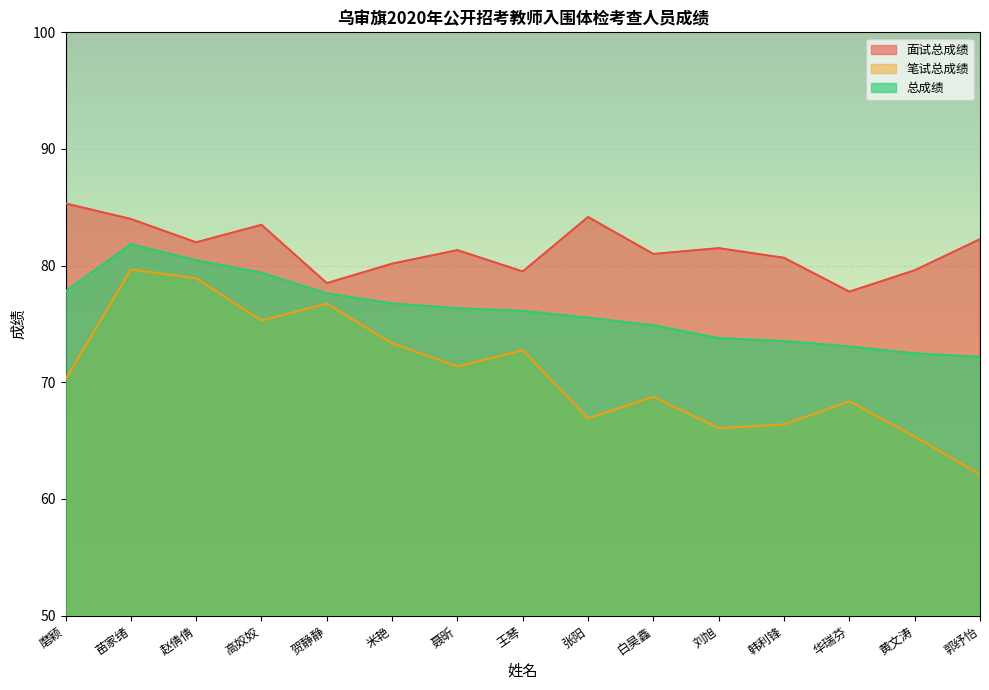

Where is 笔试总成绩 nearest to the value 70?

磨颖